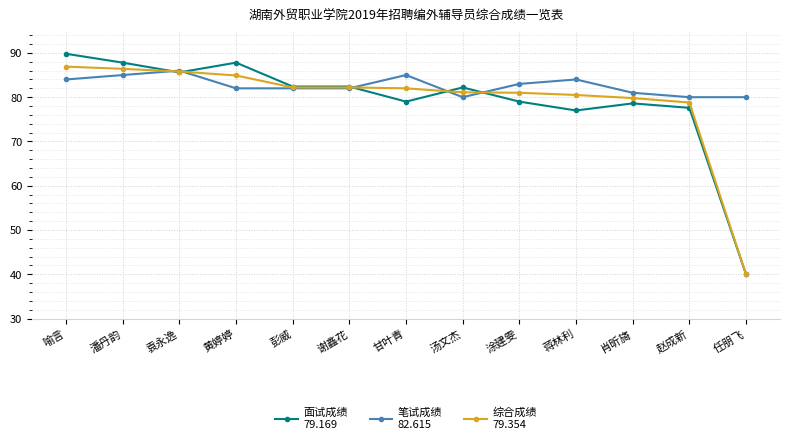

What is the minimum value shown in the chart?

40.0